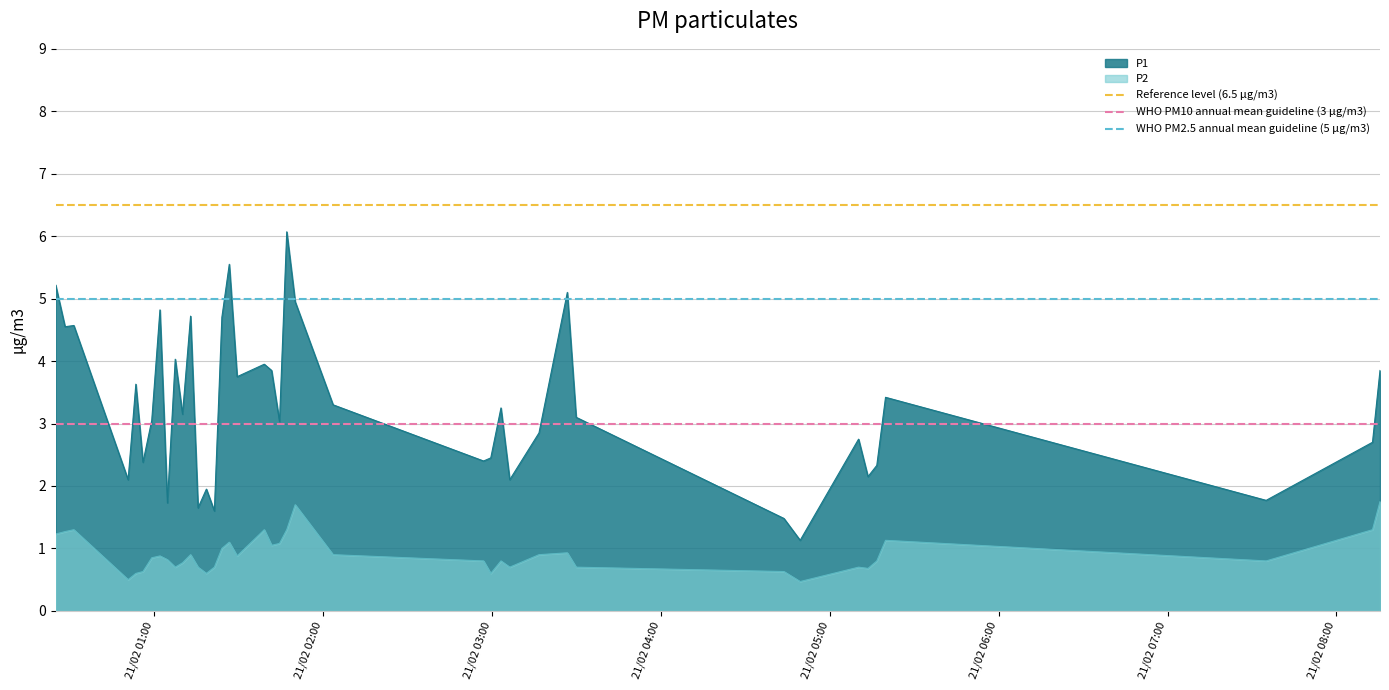

What is the lowest value of the P1 series?

1.1